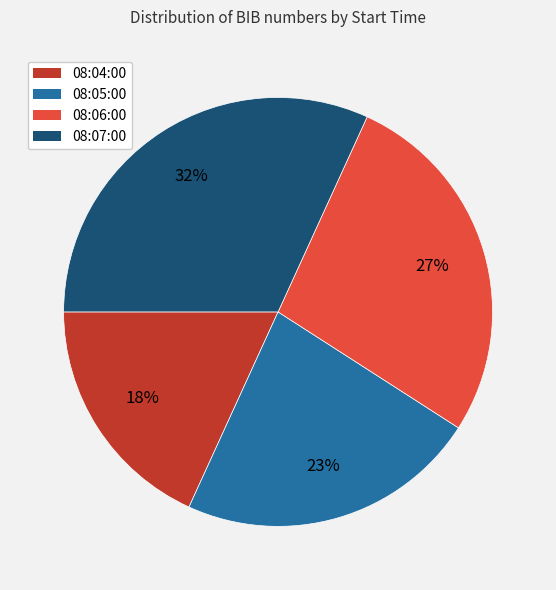

Is there any slice that represents more than half of the pie?

No